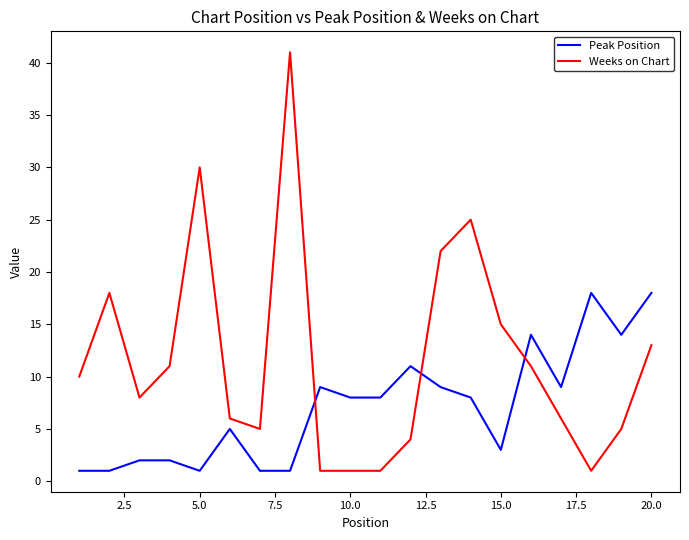

Which series has the widest spread of values?

Weeks on Chart